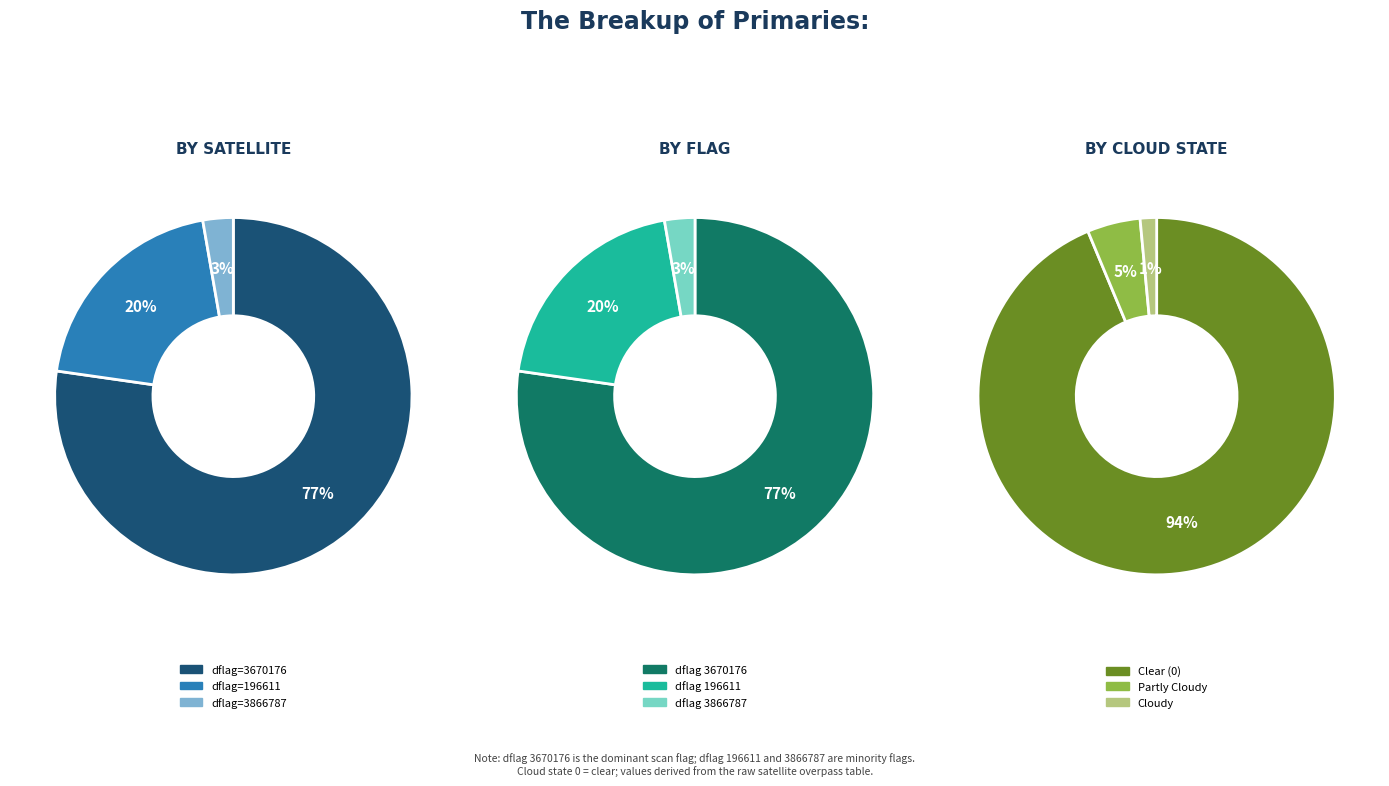

Is it true that 3866787 is 36% of the pie?

False